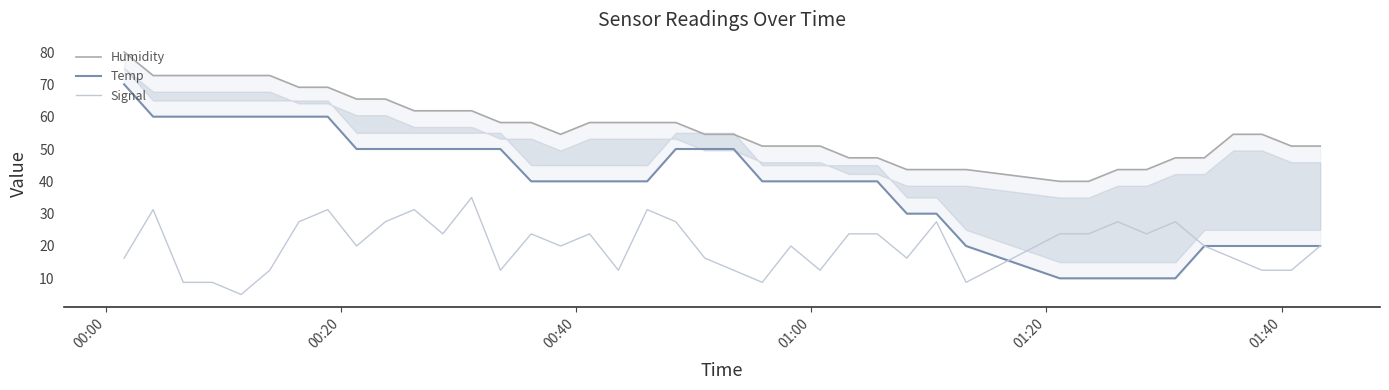

What is the lowest value of the Signal series?

5.0